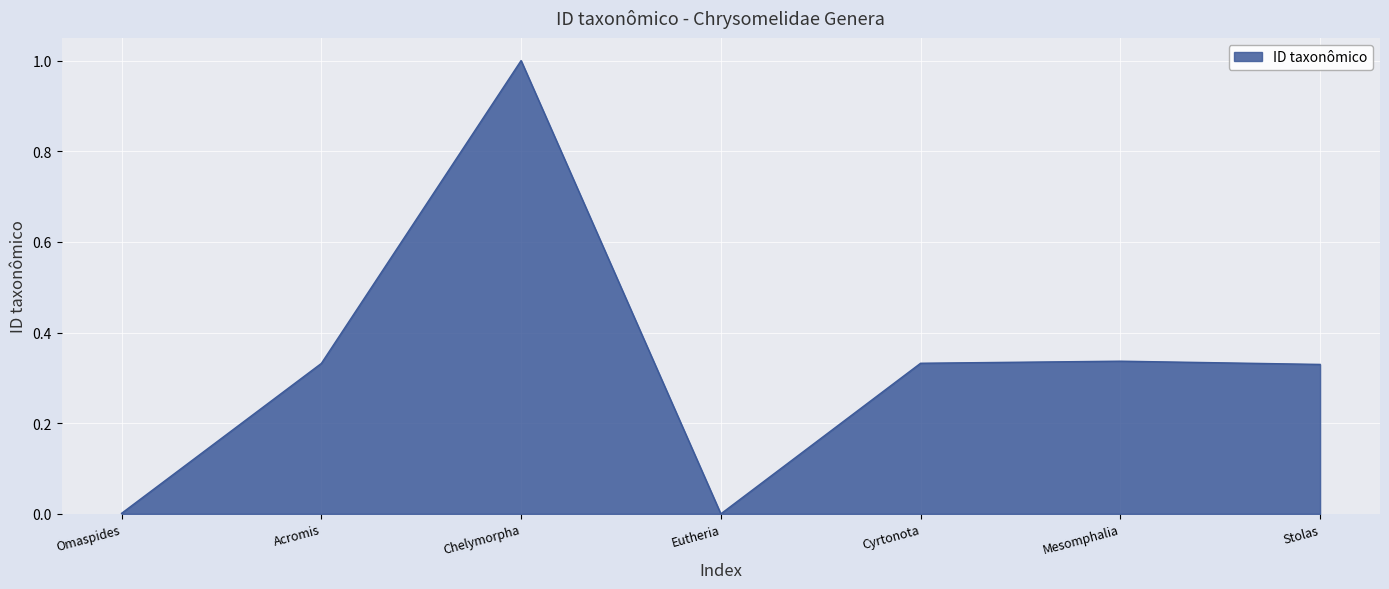

What value does the data have at Chelymorpha?

1.0